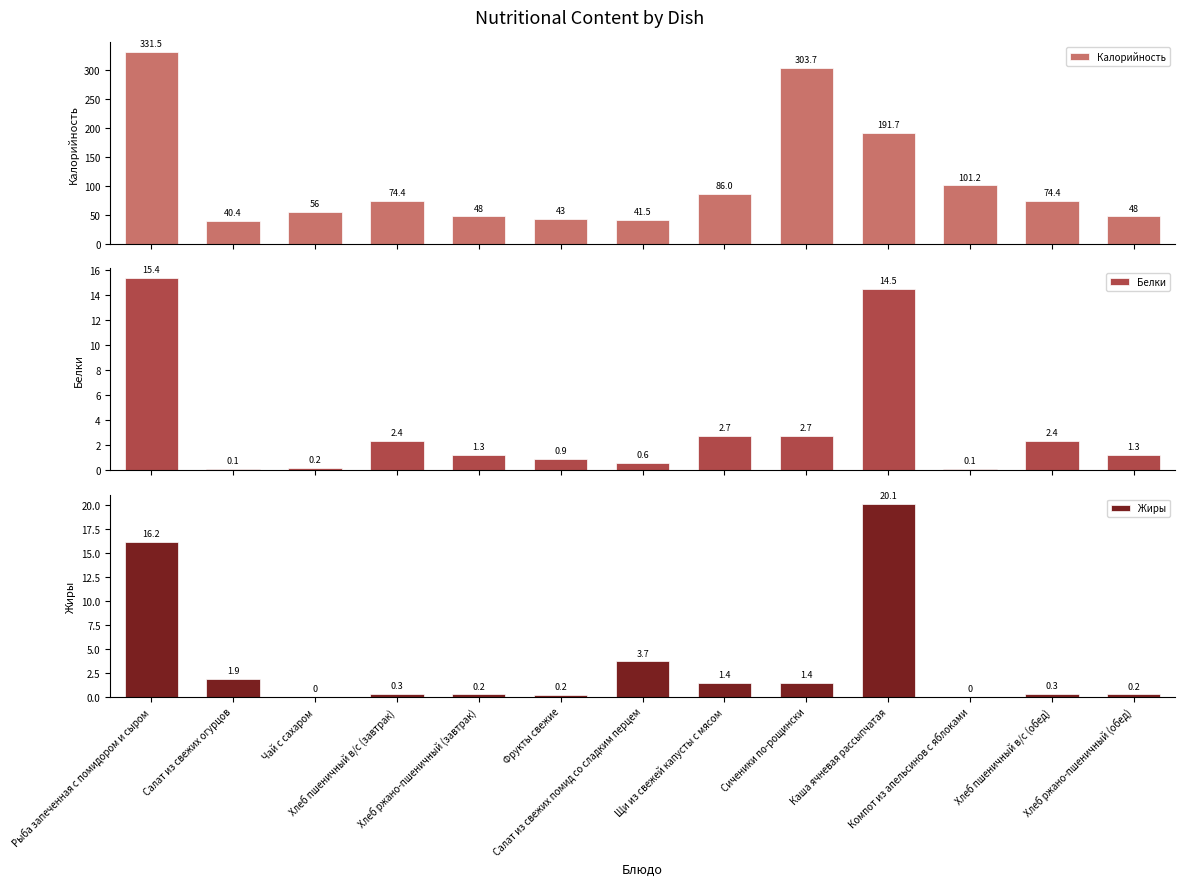

Which series has the widest spread of values?

Калорийность